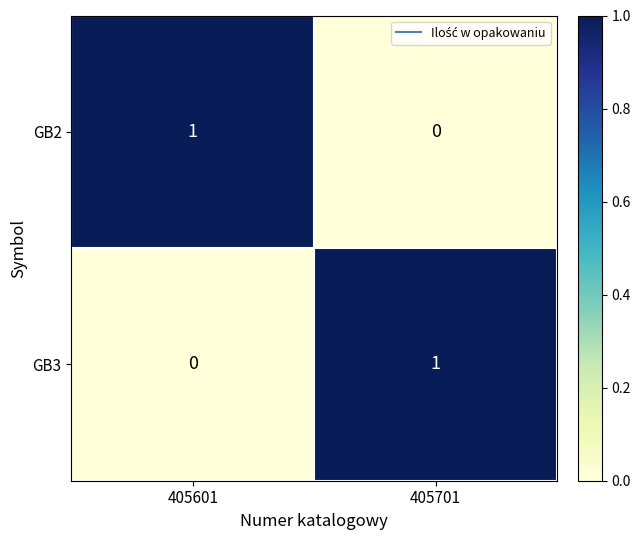

Reading left to right, transcribe all the data shown in this chart.

GB2: 1	0
GB3: 0	1